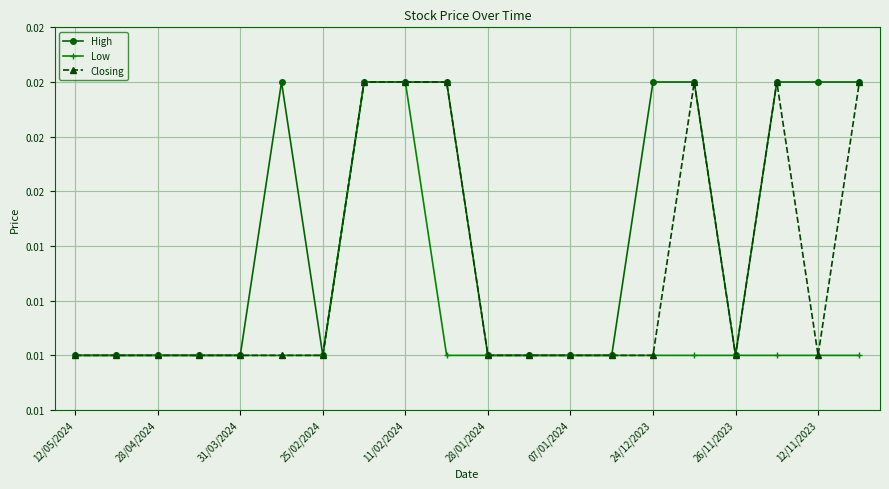

What are all the series names shown in the legend?

High, Low, Closing